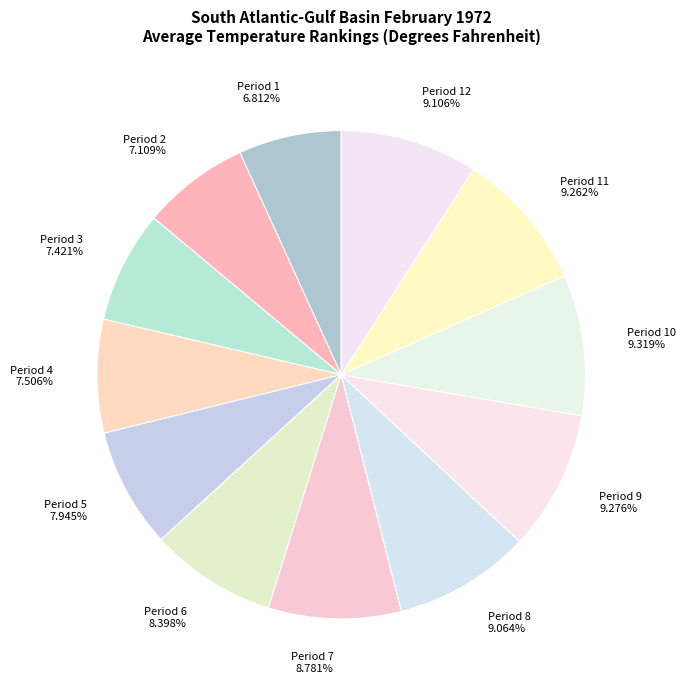

How many slices are in this pie chart?

12